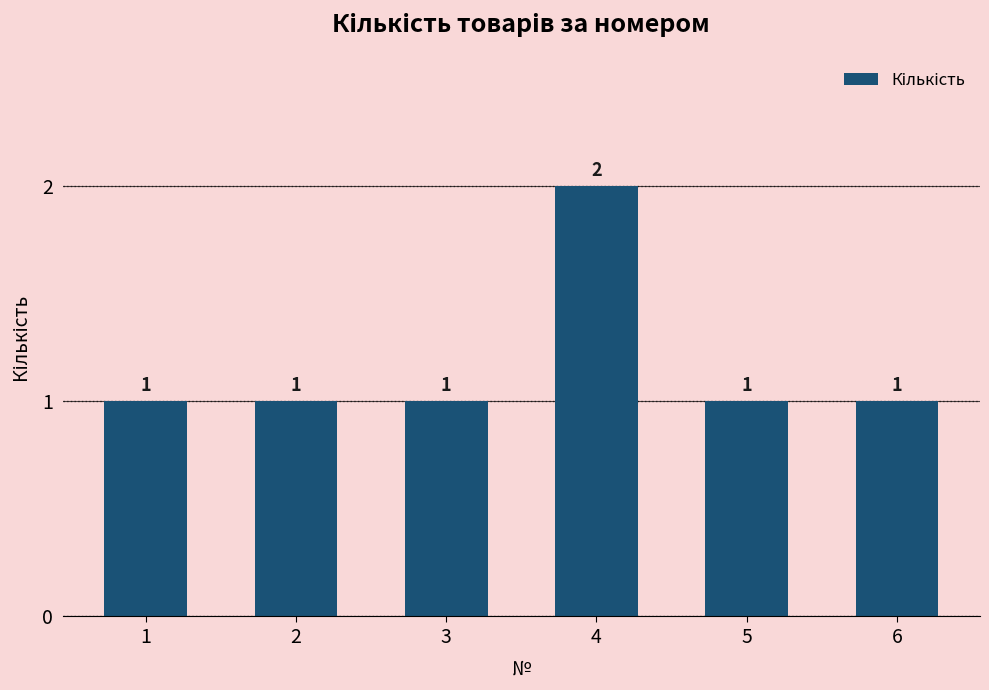

Is it true that the value at 4 is 2?

True